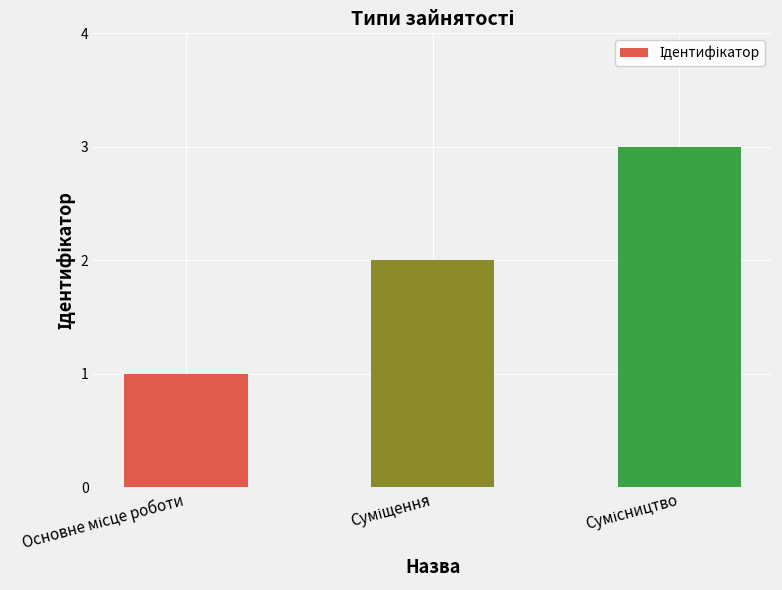

What is the greatest value displayed?

3